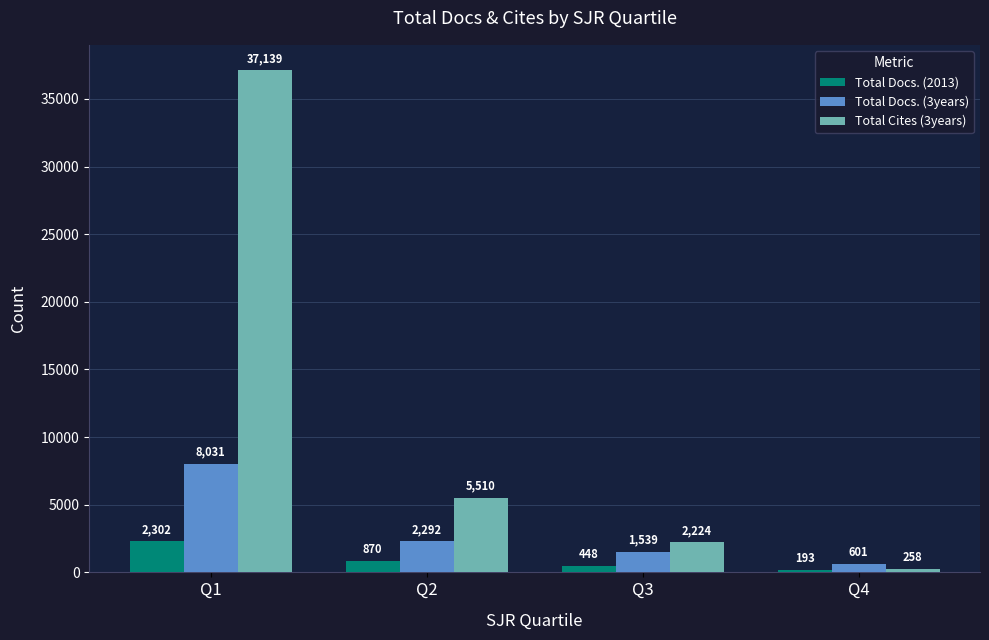

How many distinct data groups are displayed?

3